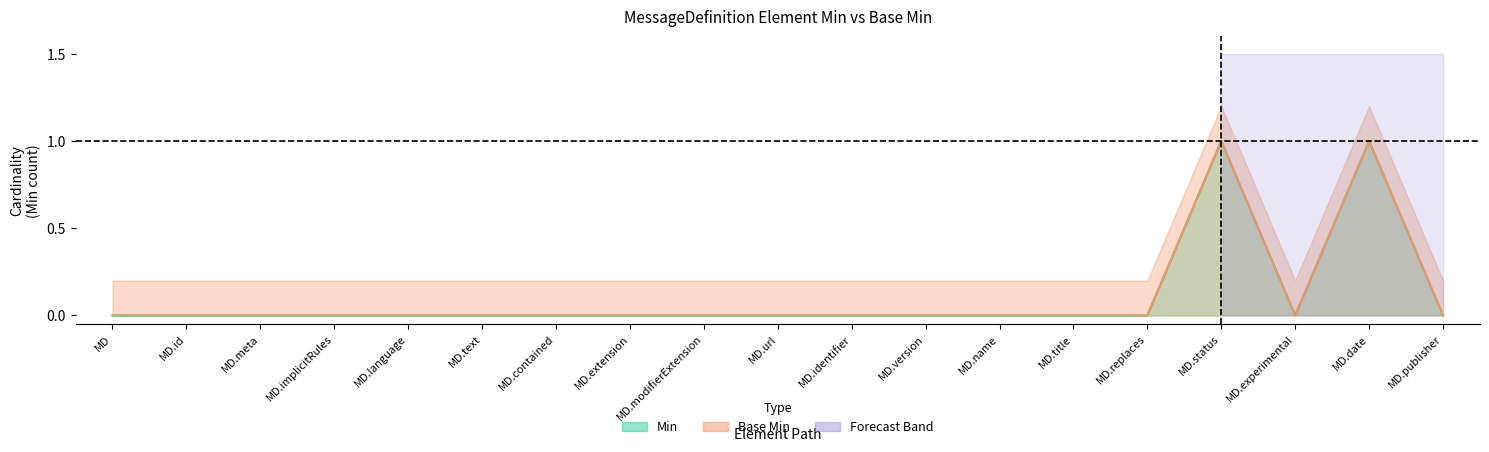

True or false: Min and Base Min intersect in this chart.

False